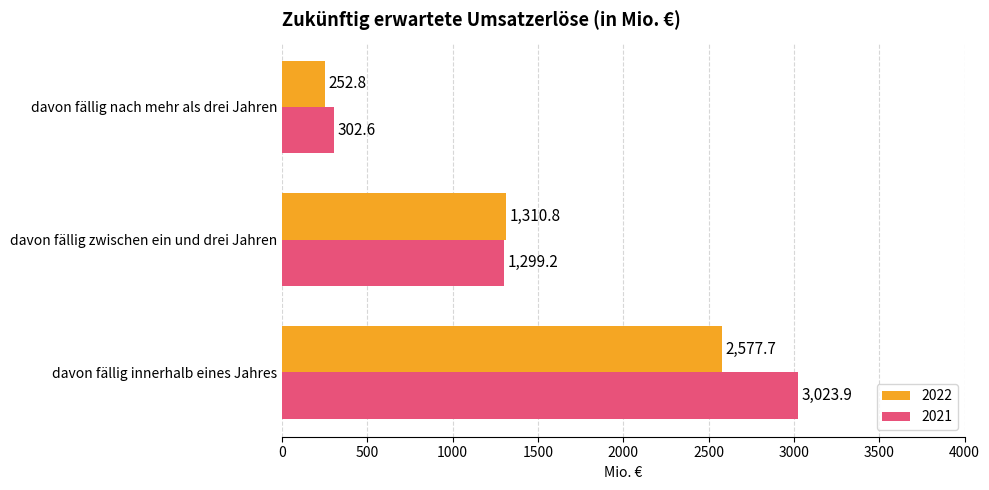

What is the approximate value of 2021 at davon fällig nach mehr als drei Jahren?

302.6